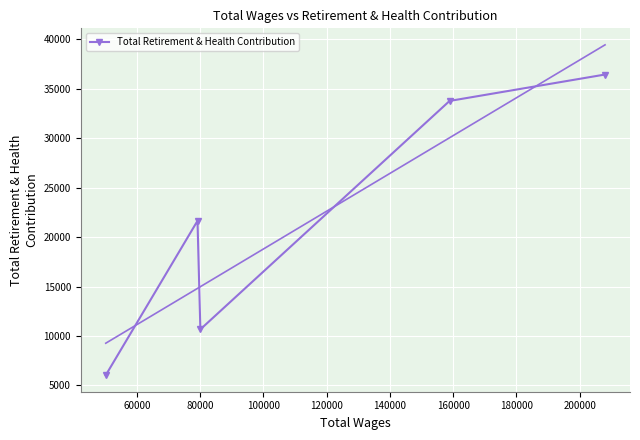

What is the value of the Total Retirement & Health Contribution point at the 2nd from the left?

21644